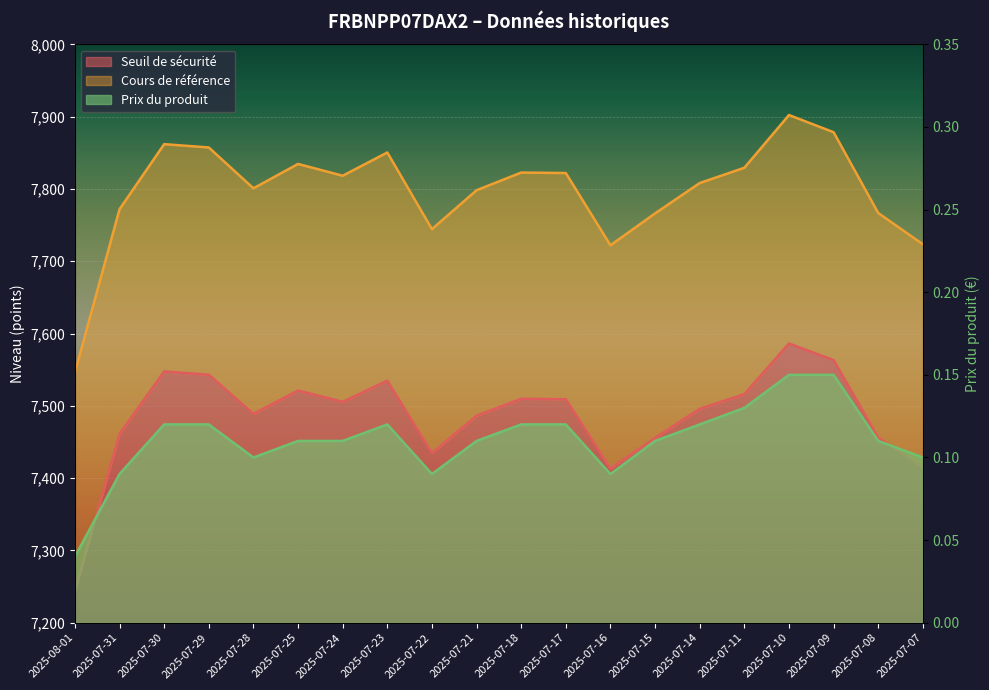

True or false: Cours de référence has more than 0 points higher than both neighbors.

True